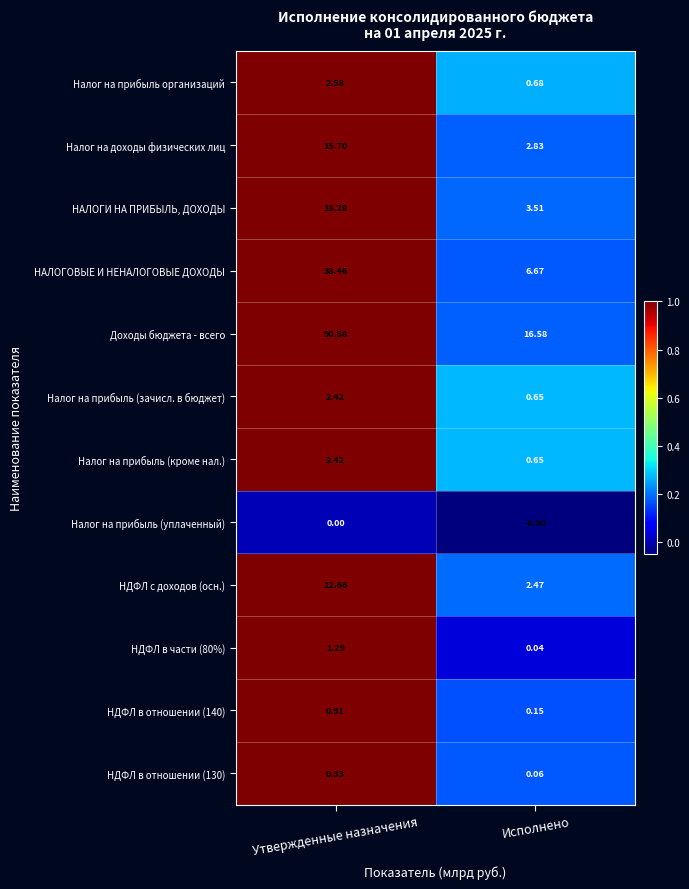

At which label does НАЛОГОВЫЕ И НЕНАЛОГОВЫЕ ДОХОДЫ first exceed 38?

Утвержденные назначения